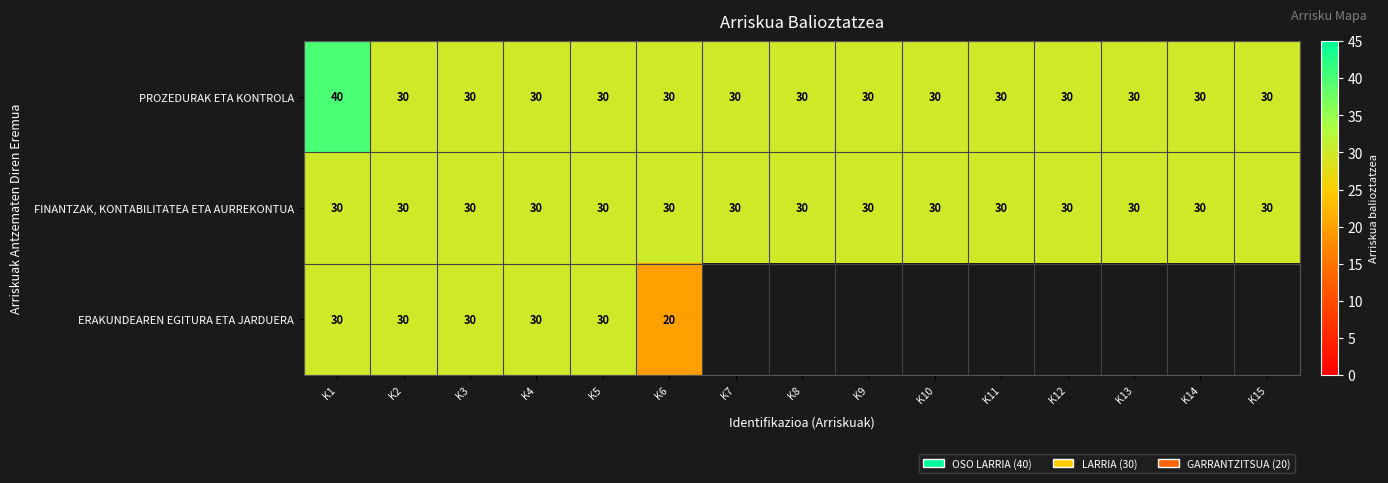

At which category is the sum across all series the highest?

K1